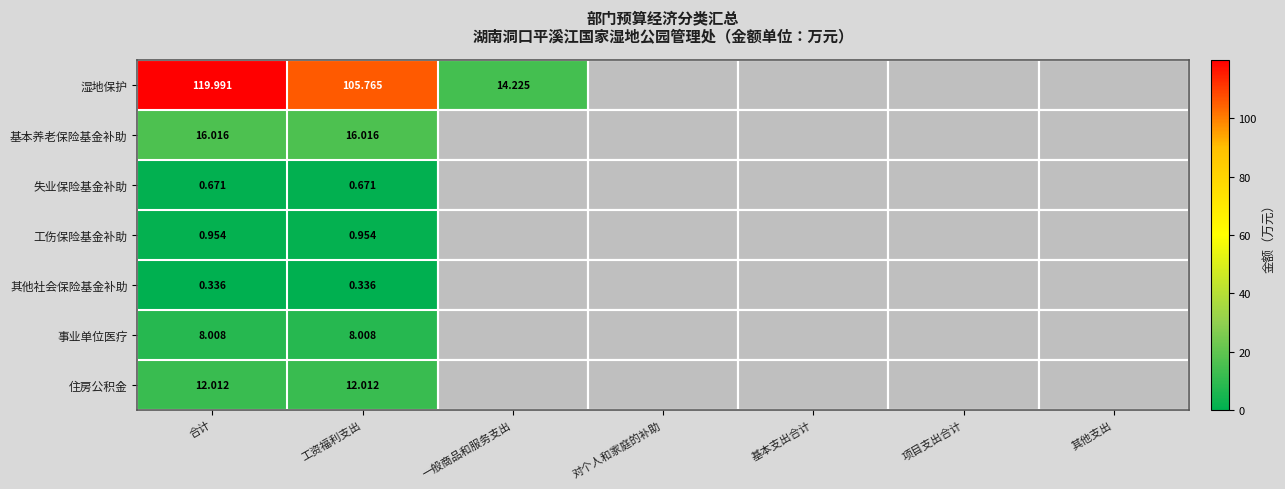

Rank the series at 合计 from lowest to highest value.

其他社会保险基金补助, 失业保险基金补助, 工伤保险基金补助, 事业单位医疗, 住房公积金, 基本养老保险基金补助, 湿地保护